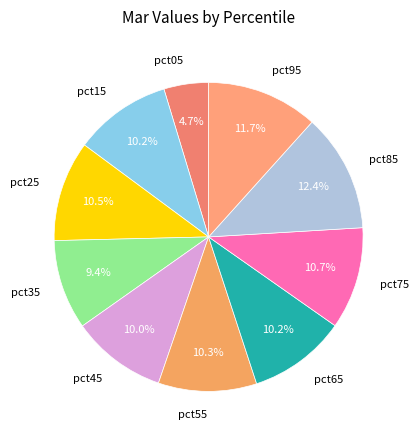

To the nearest percent, what is the difference between the largest and smallest slice percentages?

8%